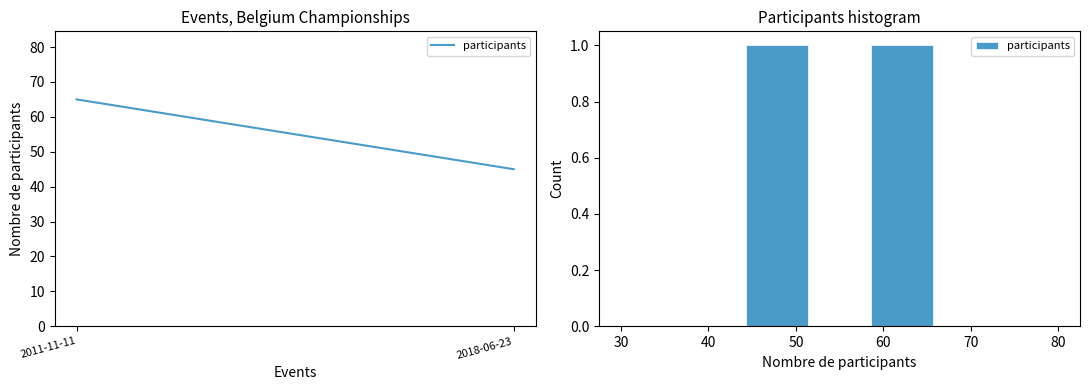

How tall is the bar that spans 44 to 51 on the x-axis? Neither the bar edges nor the heights are printed on the chart, so give them approximately, as read against the axes.

1